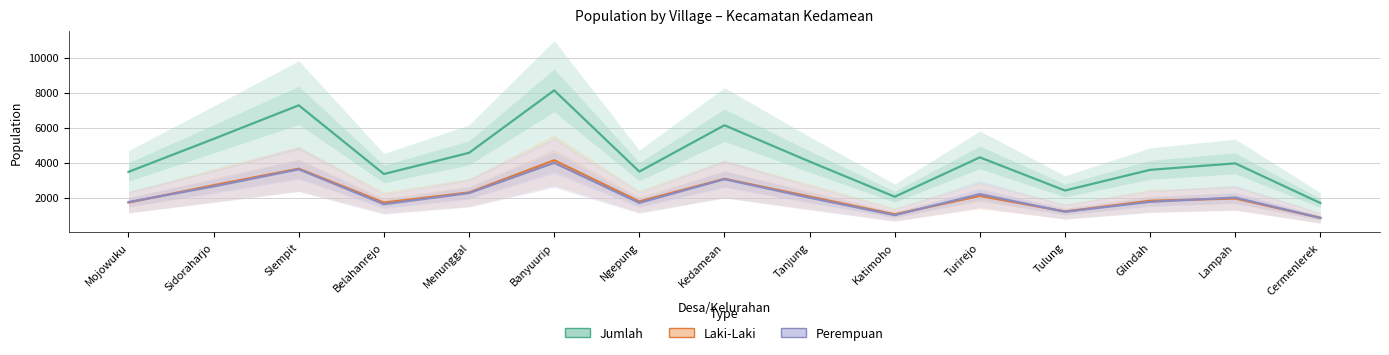

Which series has the largest total across all categories?

Jumlah